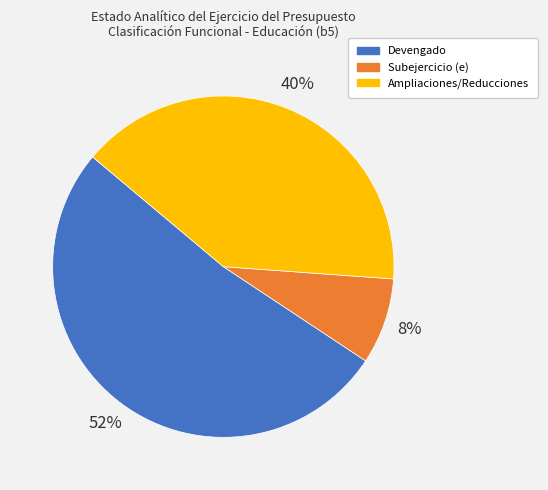

Does any single category account for the majority?

Yes